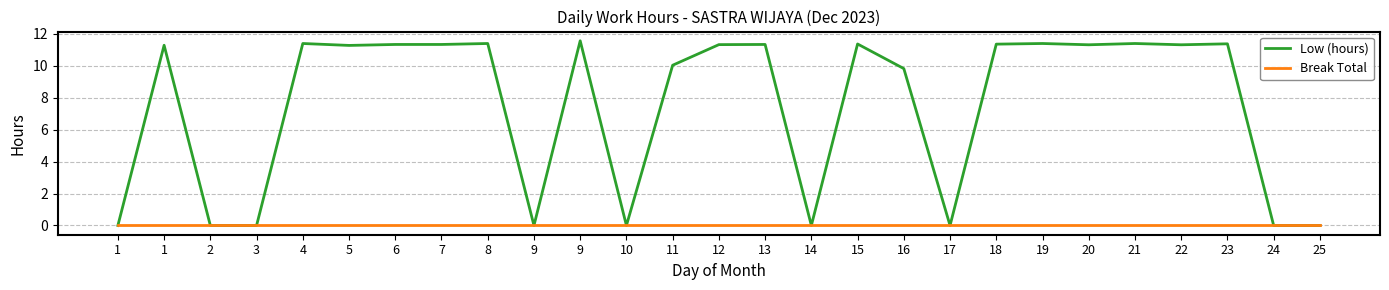

Between 16 and 14, which is larger?

16